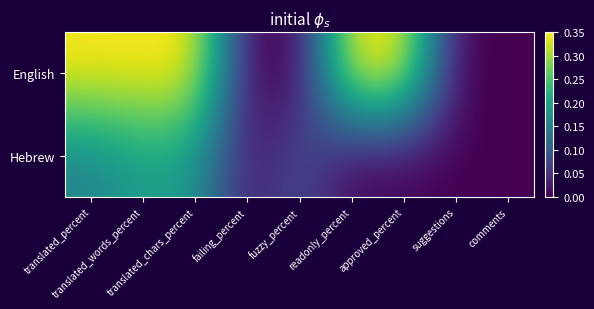

Rank the series at translated_words_percent from lowest to highest value.

Hebrew, English